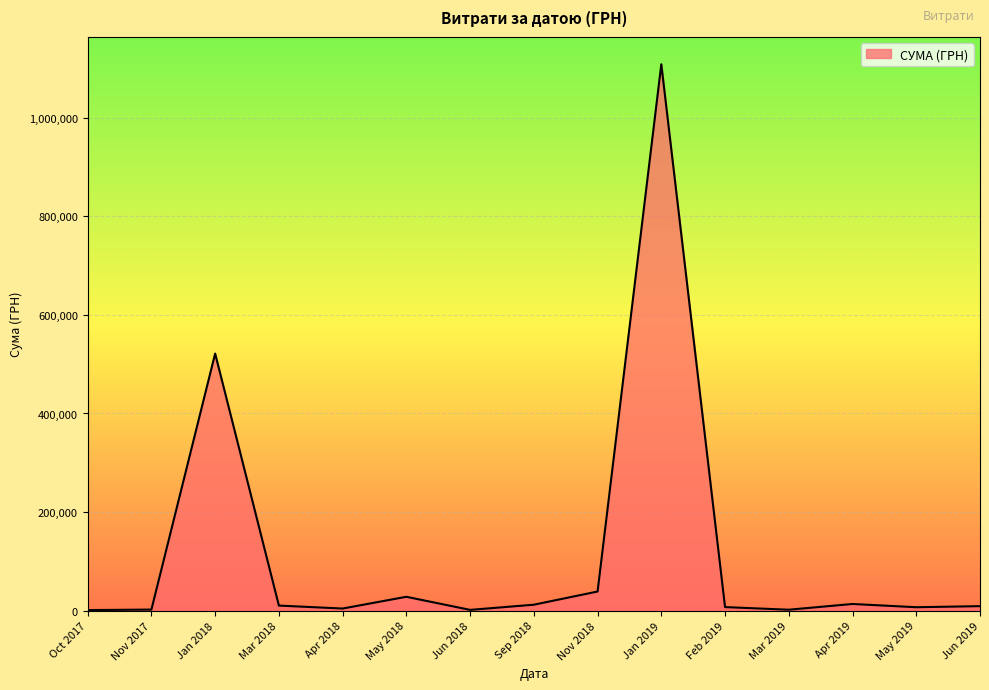

Does the chart display data point markers on the line(s)?

No